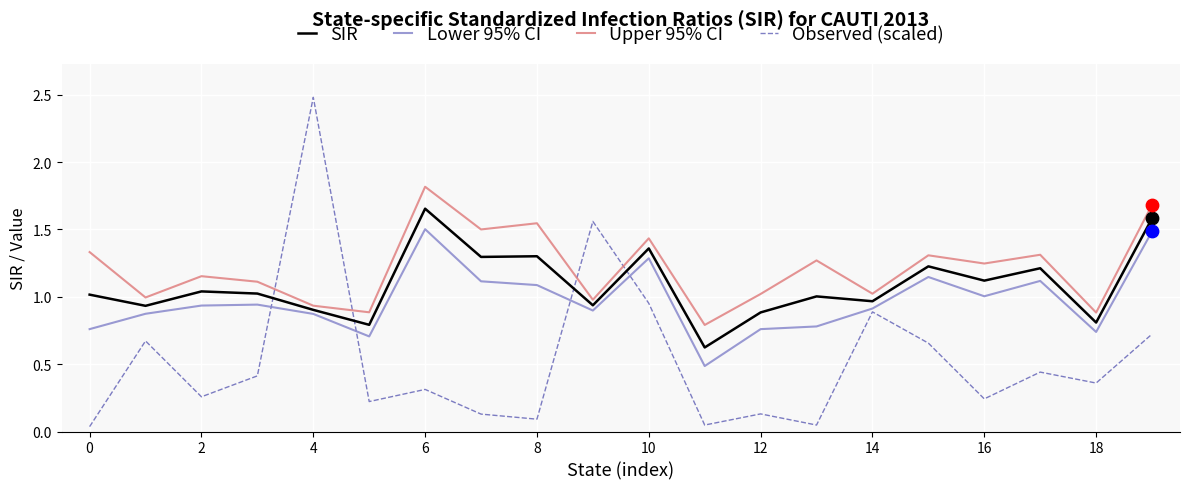

Which series has the widest spread of values?

Observed (scaled)